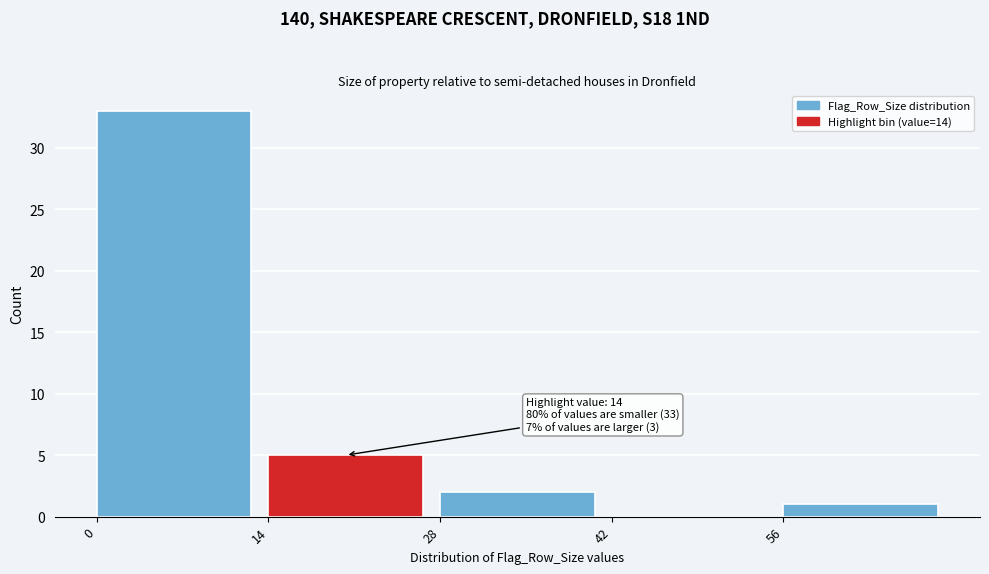

Over which range of the x-axis is the bar tallest?

0 to 14